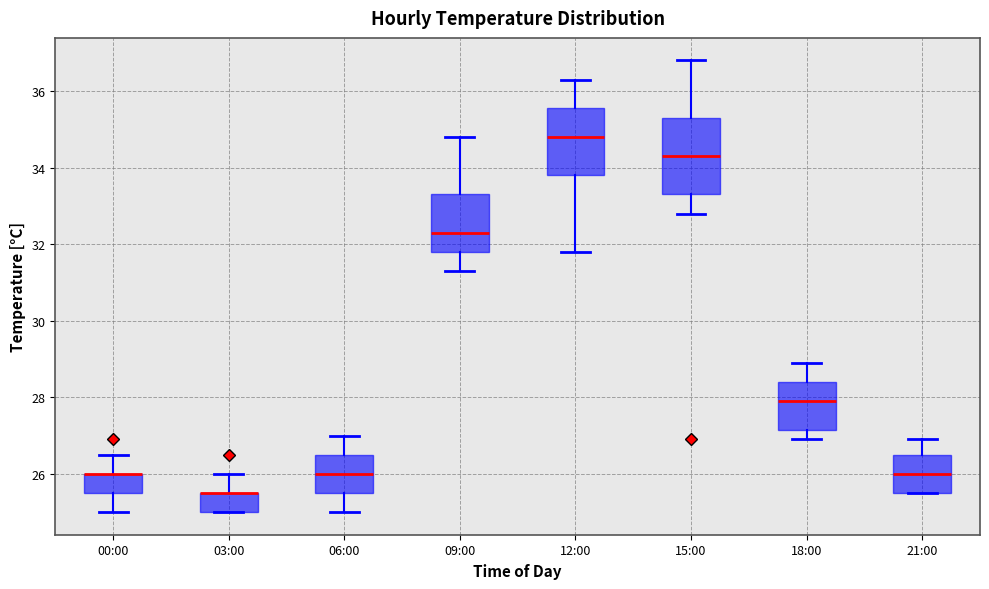

Comparing the boxes themselves (not the whiskers), which one is the tallest?

15:00